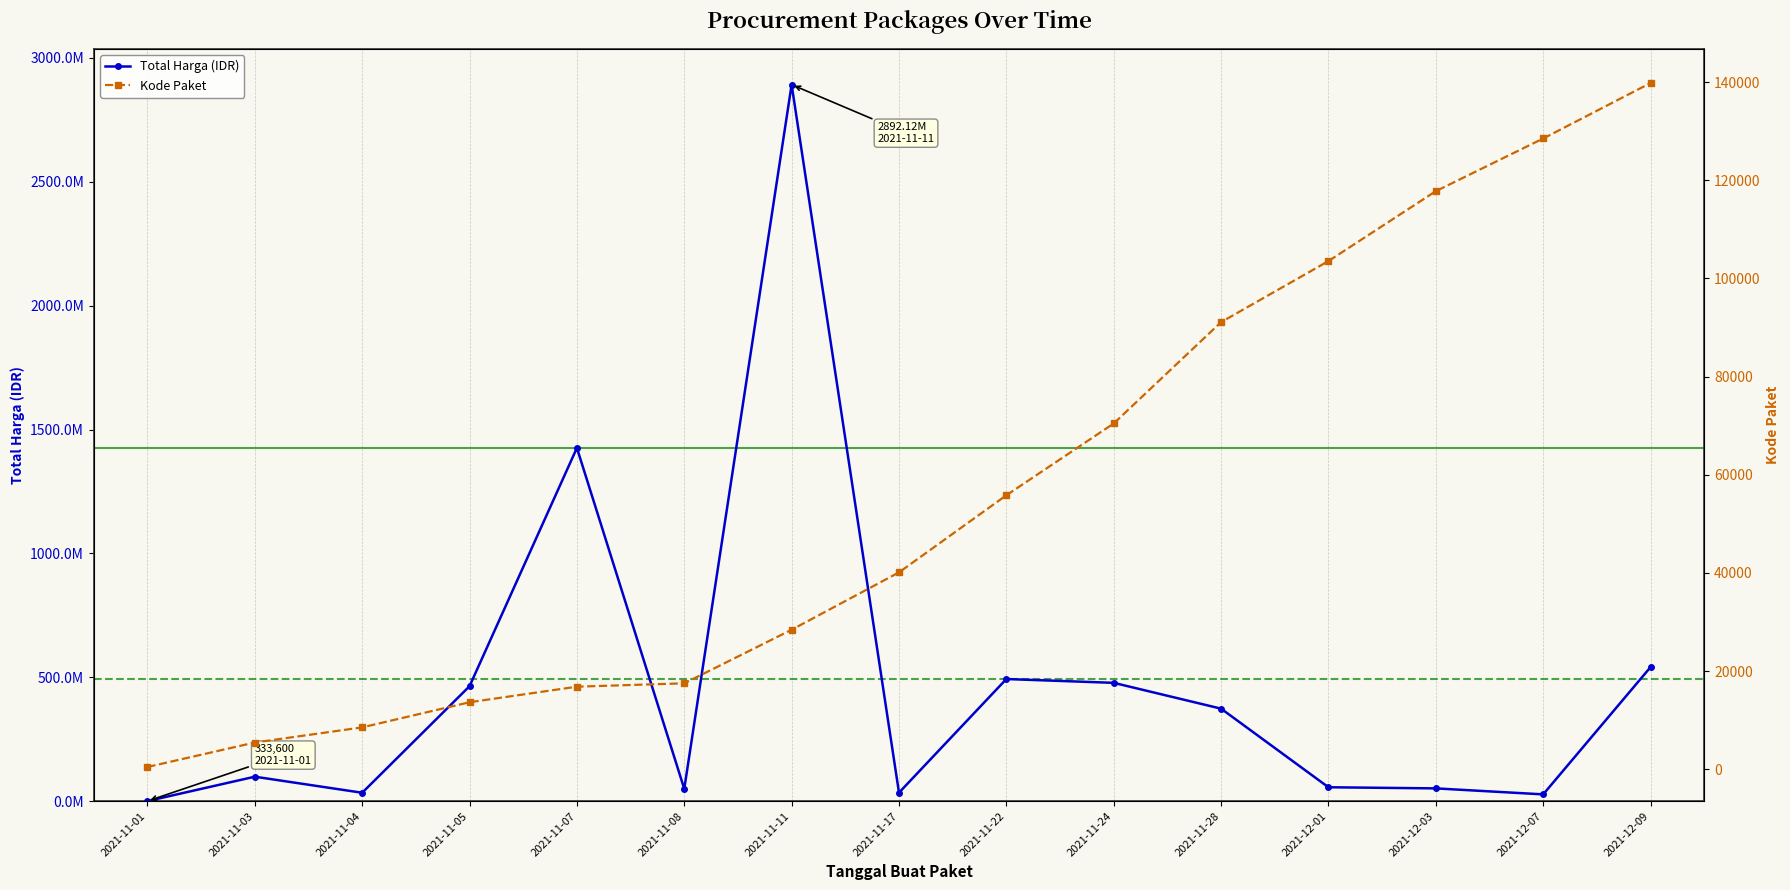

At which category does the chart reach its minimum across all series?

2021-11-01